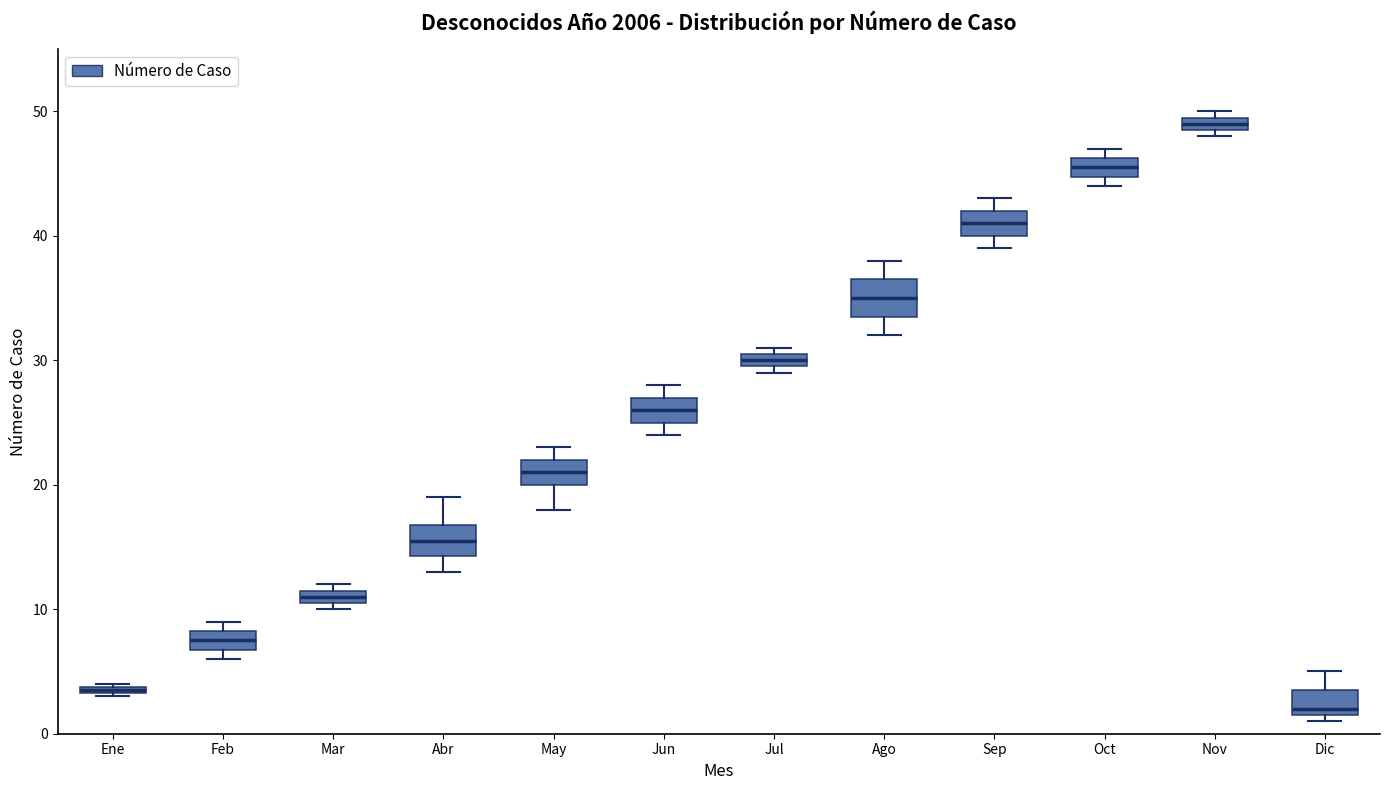

Which box has the lowest median line?

Dic